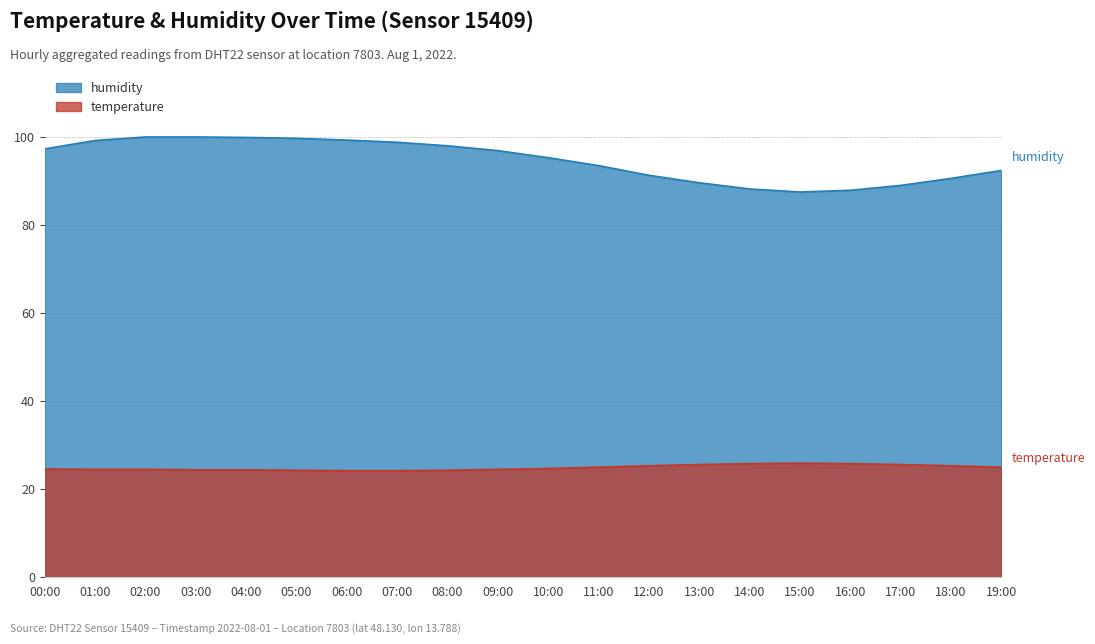

Is it true that humidity equals 99.9 at 03:00?

True